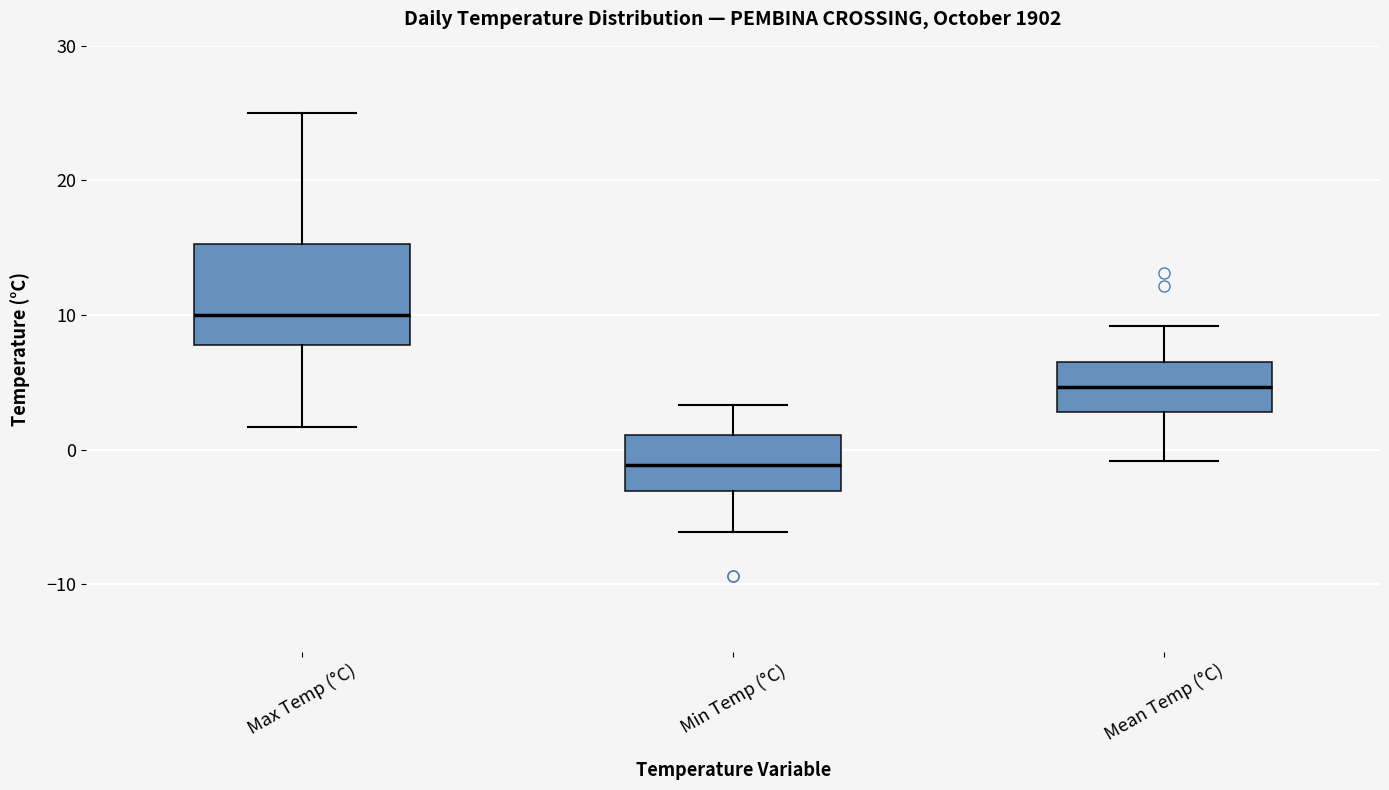

Where does the lower whisker of the box for Min Temp (°C) end on the y-axis? The values are not printed on the chart, so give them approximately, as read against the axis.

-6